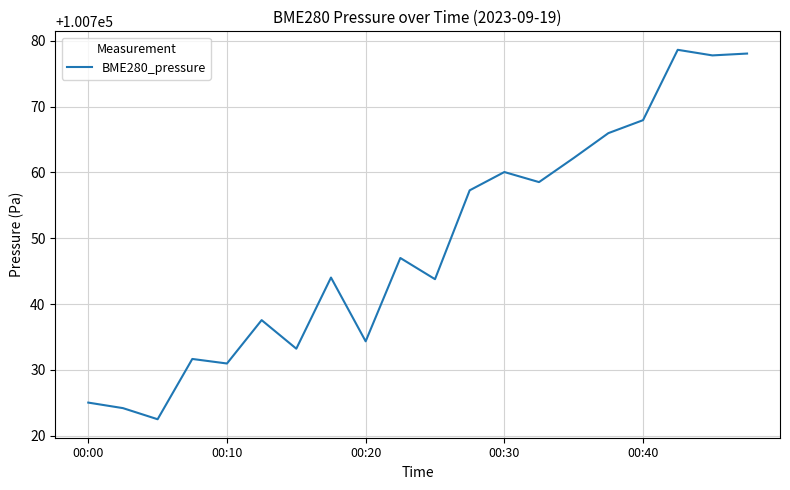

How many lines are shown in the chart?

1